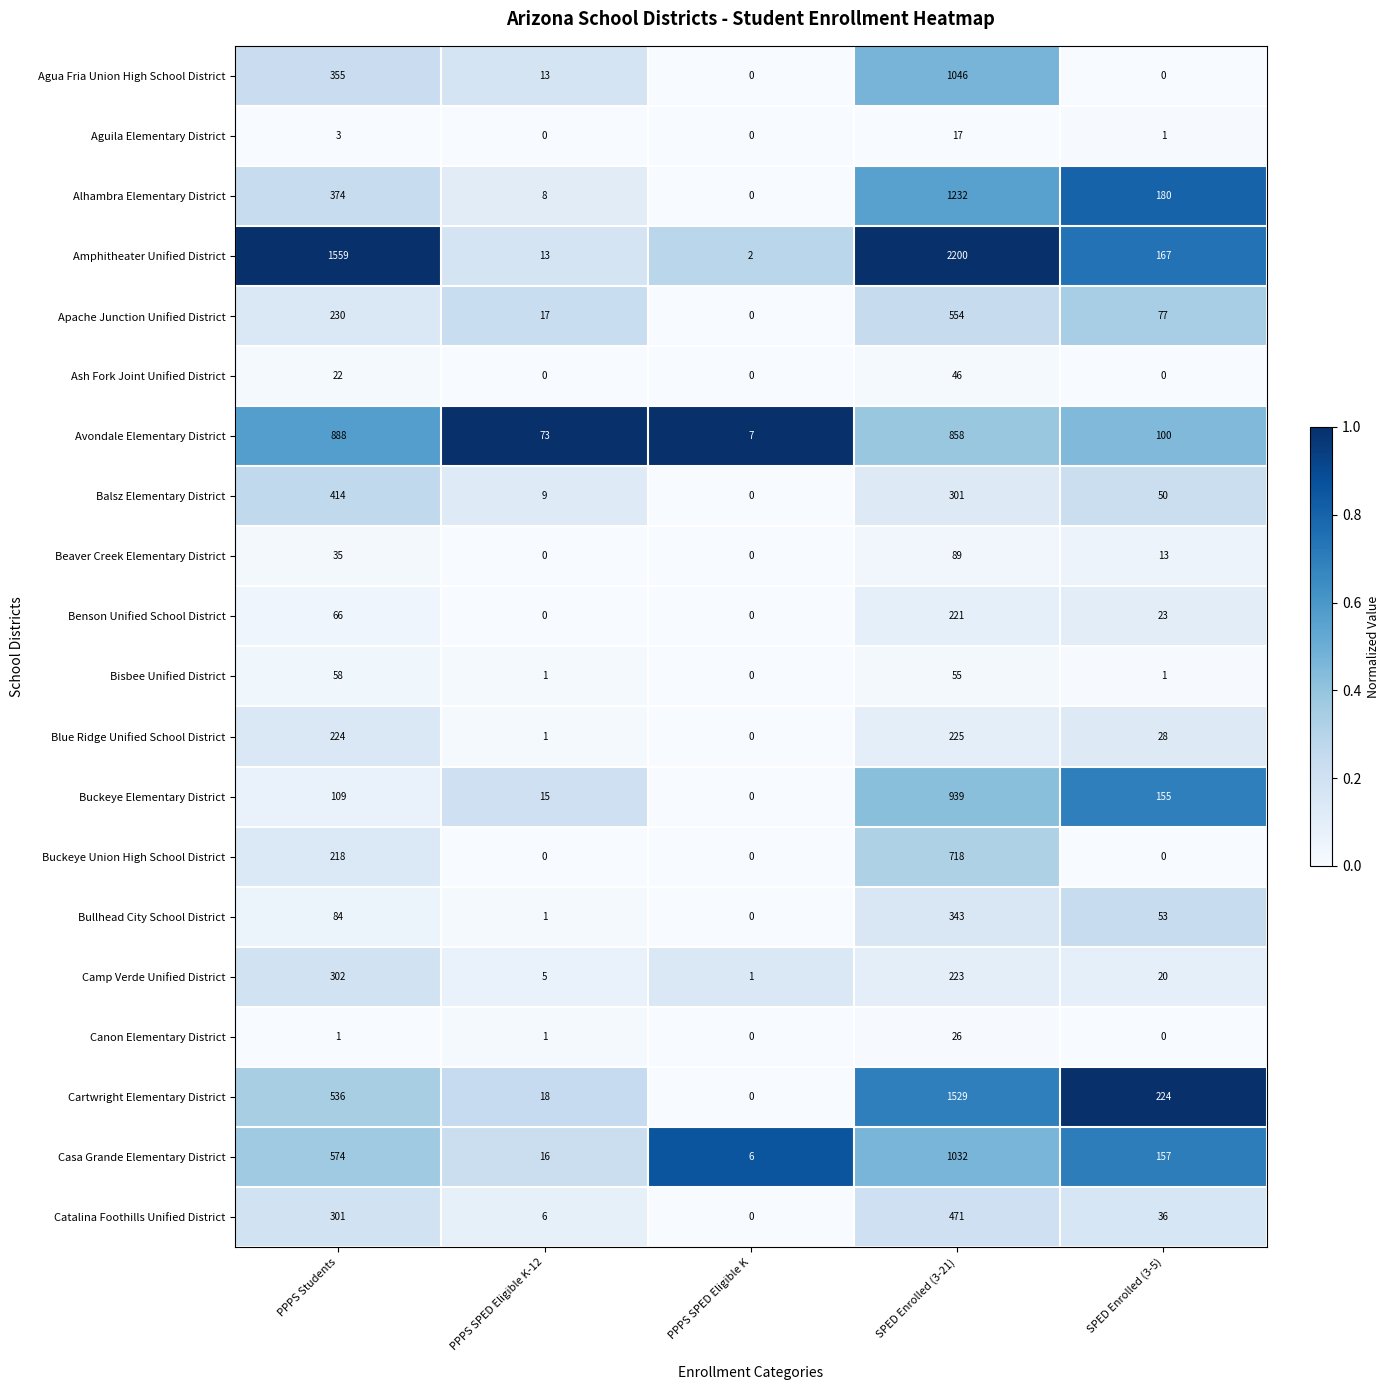

Is it true that Casa Grande Elementary District equals 1585 at SPED Enrolled (3-21)?

False